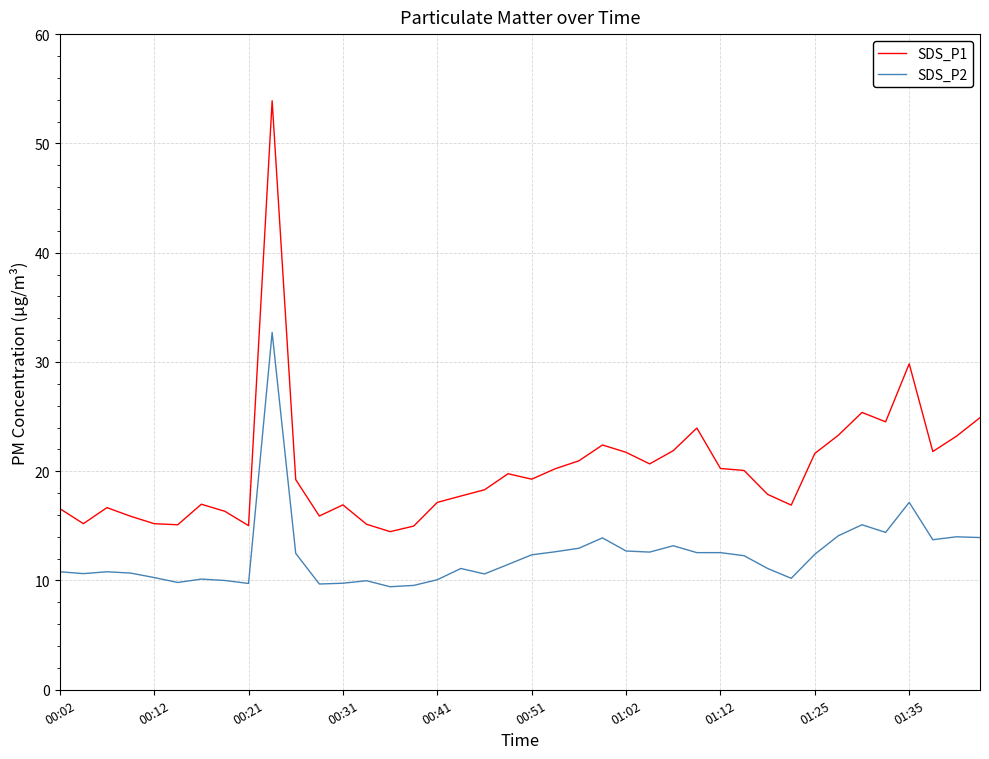

True or false: SDS_P1 and SDS_P2 cross at least once.

False